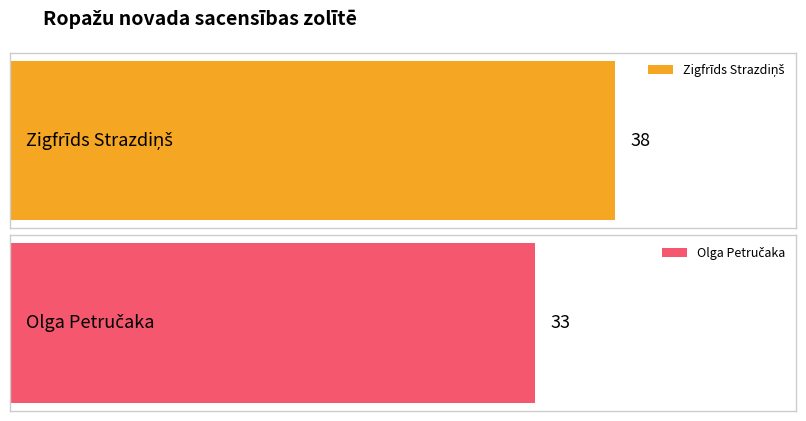

Is the value of Maximum utilization at Olga Petručaka greater than the value of Average utilization at Zigfrīds Strazdiņš?

No